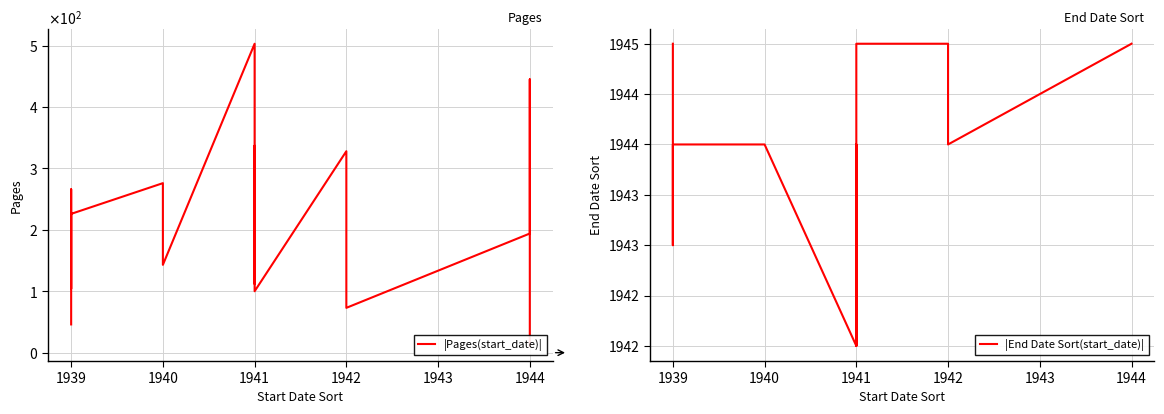

Read the End Date Sort value at 19390000, to the nearest 100.

19430000